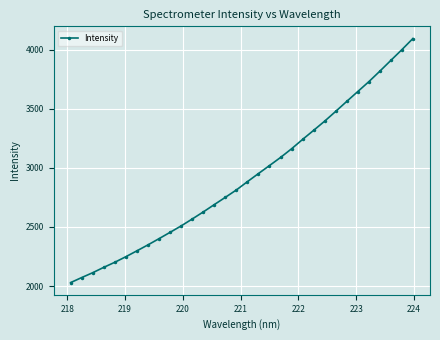

What is the greatest value displayed?

4094.1